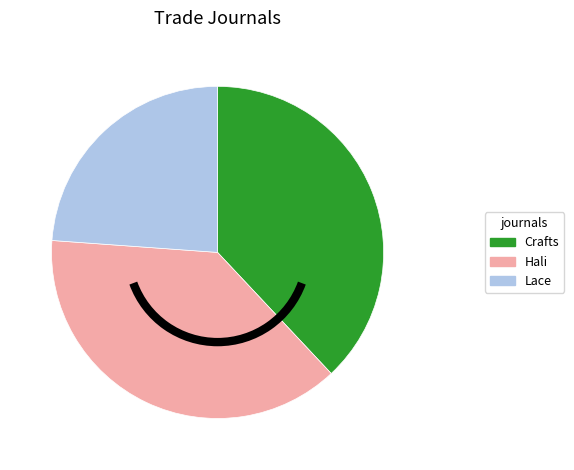

Which slice is the smallest?

Lace